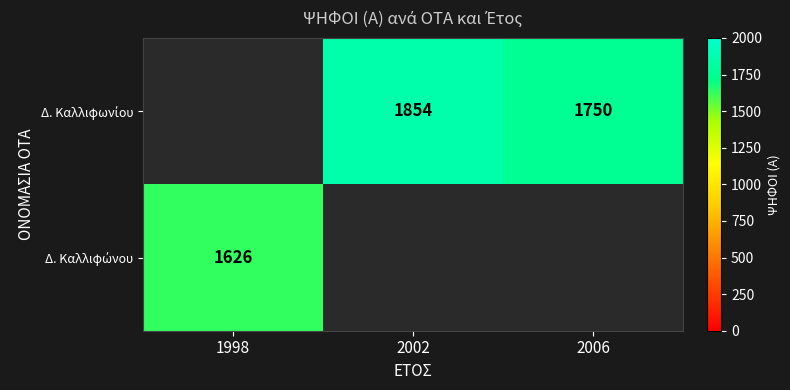

At which category does the chart reach its peak across all series?

2002